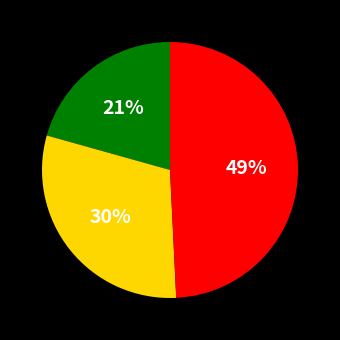

To the nearest percent, what is the average slice percentage?

33%